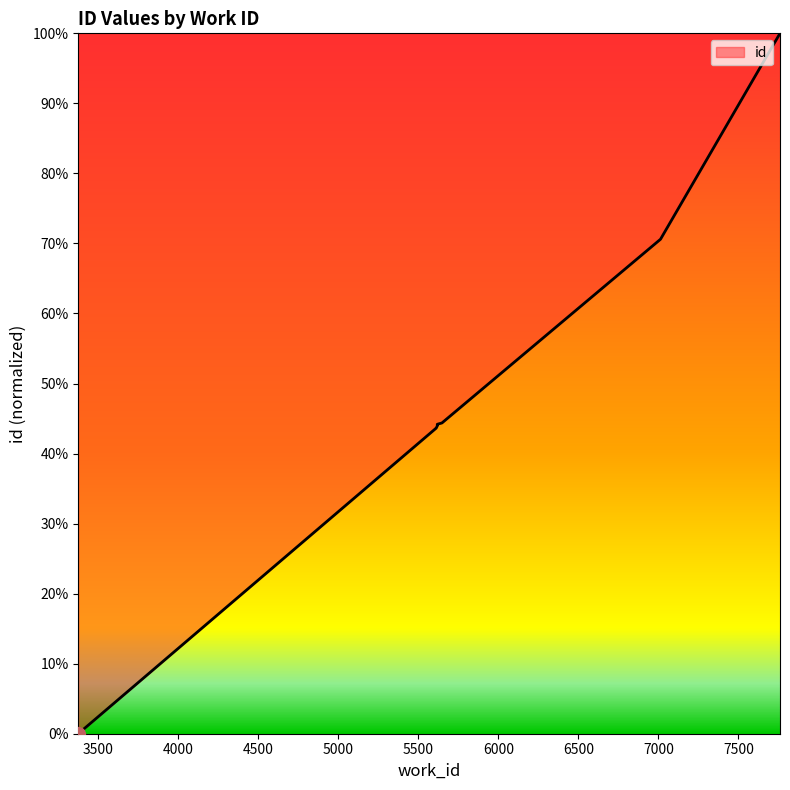

Rank the categories by value from lowest to highest.

3374, 5611, 5611, 5618, 5618, 5618, 5618, 5647, 7013, 7760